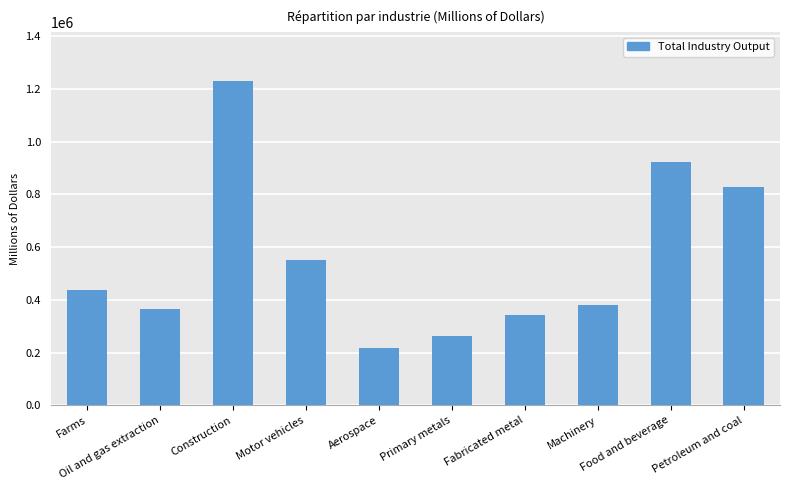

List the labels in order of value, smallest first.

Aerospace, Primary metals, Fabricated metal, Oil and gas extraction, Machinery, Farms, Motor vehicles, Petroleum and coal, Food and beverage, Construction